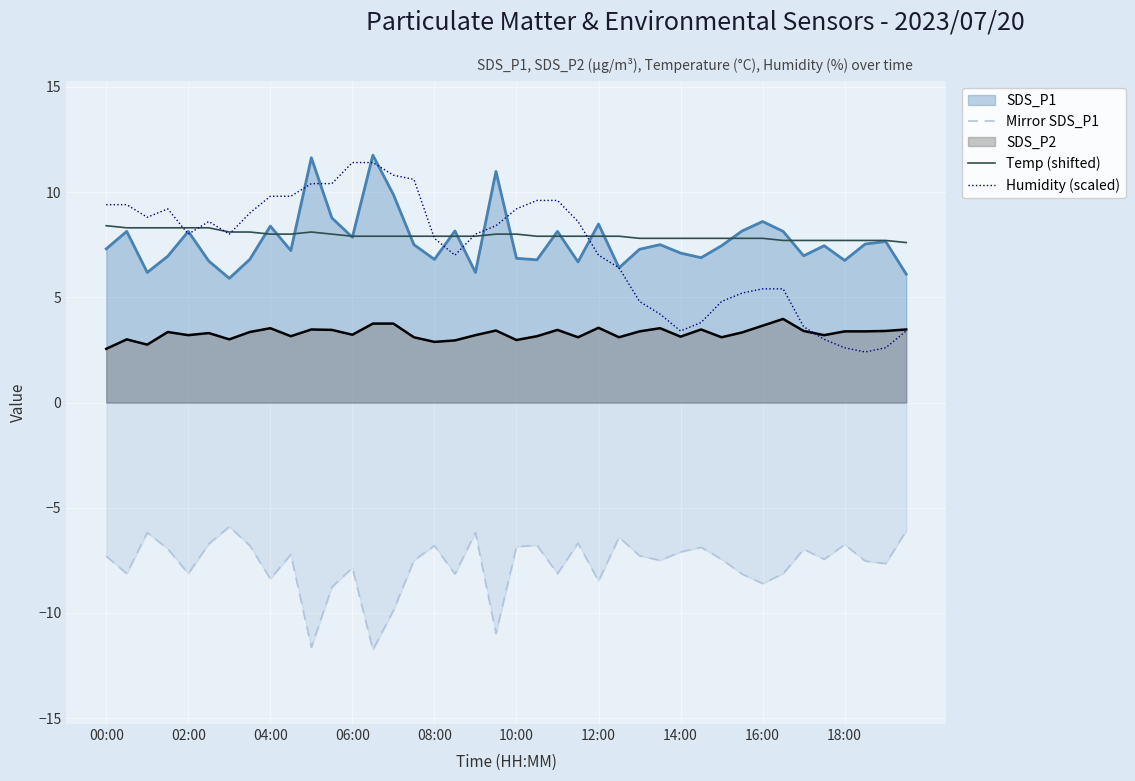

What are all the series names shown in the legend?

SDS_P1, Mirror SDS_P1, SDS_P2, Temp (shifted), Humidity (scaled)